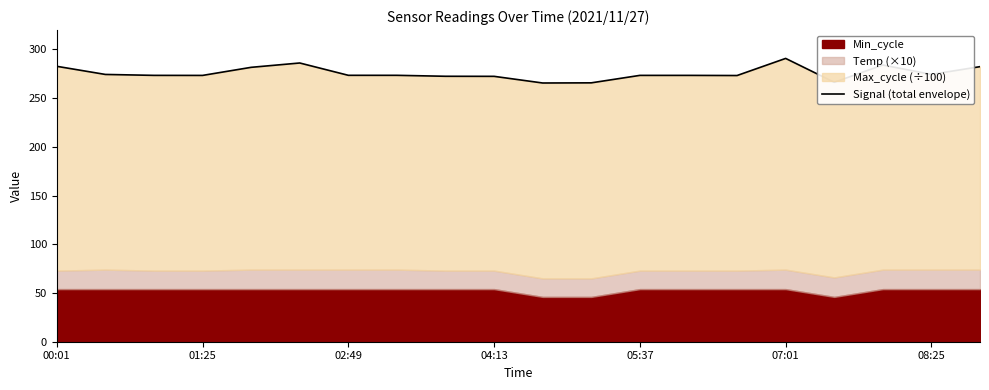

What is the average value?

275.6